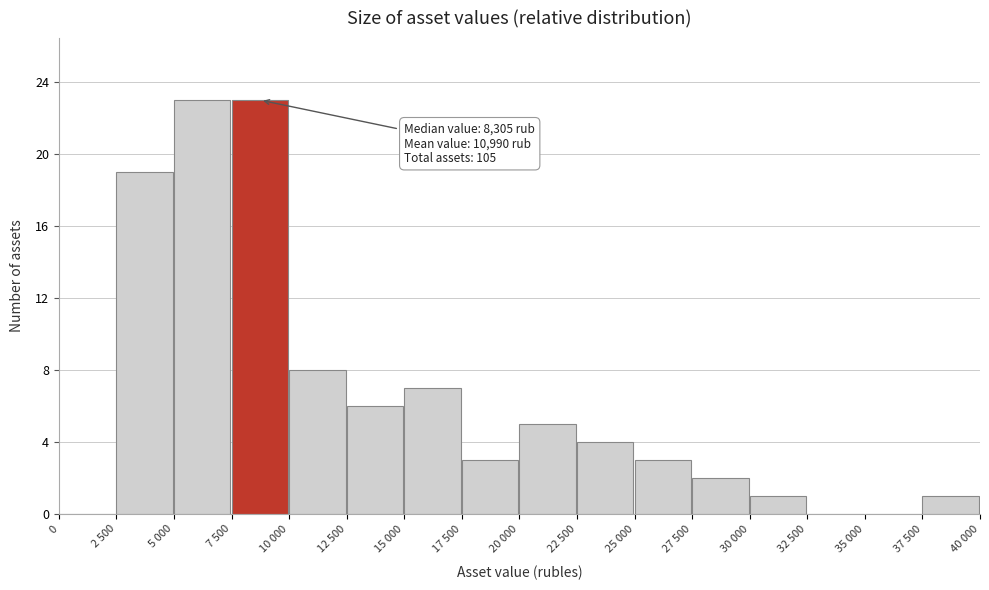

Reading left to right, list all the values displayed in this chart.

0=0	2 500=19	5 000=23	7 500=23	10 000=8	12 500=6	15 000=7	17 500=3	20 000=5	22 500=4	25 000=3	27 500=2	30 000=1	32 500=0	35 000=0	37 500=1